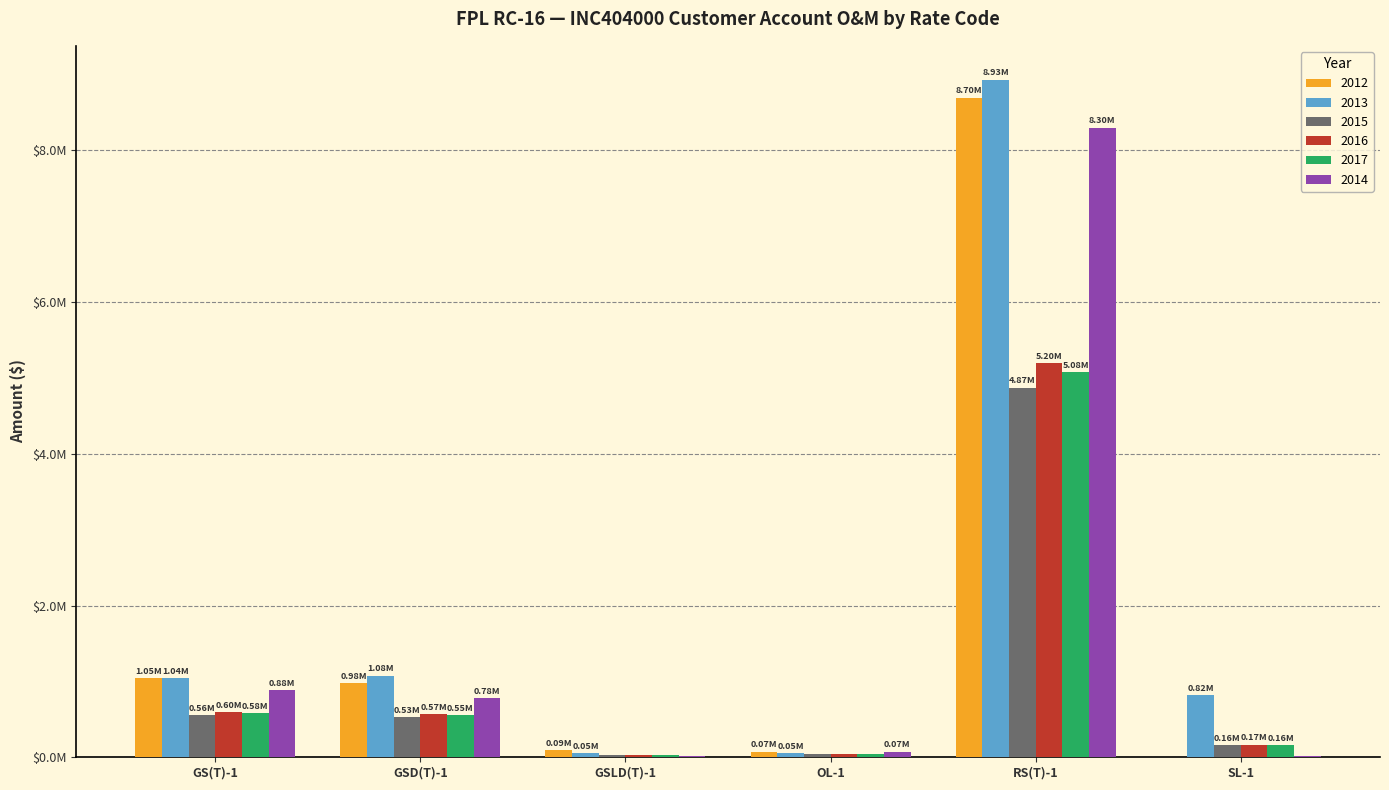

Are the bars grouped side by side (vs. stacked)?

Yes